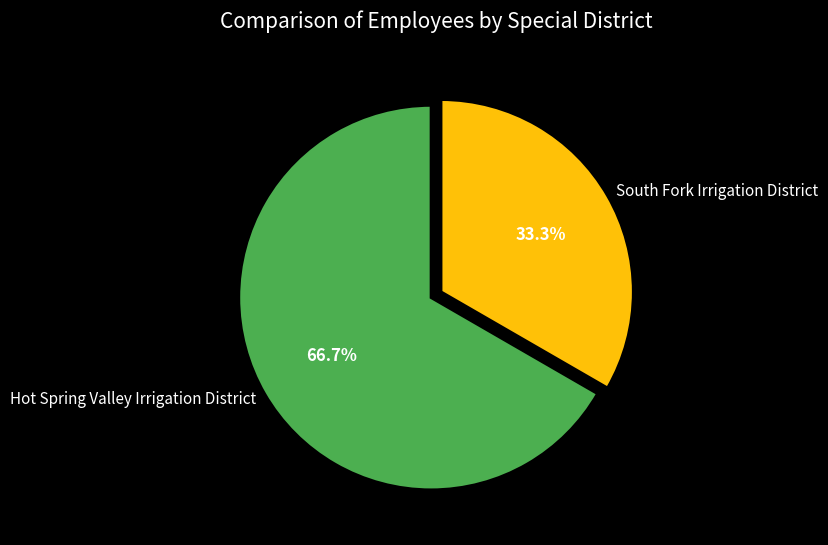

True or false: South Fork Irrigation District accounts for 24% of the total.

False